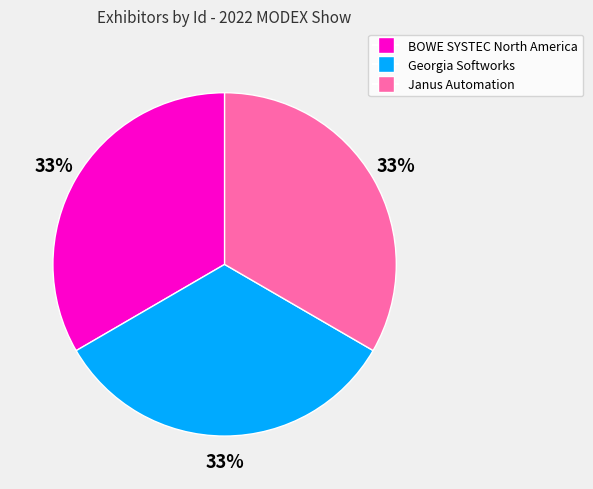

Do Georgia Softworks and Janus Automation together represent more than half of the pie?

Yes